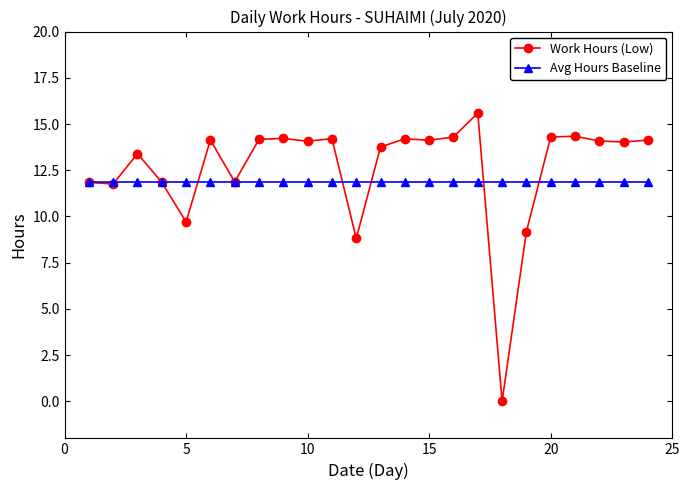

True or false: Work Hours (Low) has more than 0 interior local peaks.

True